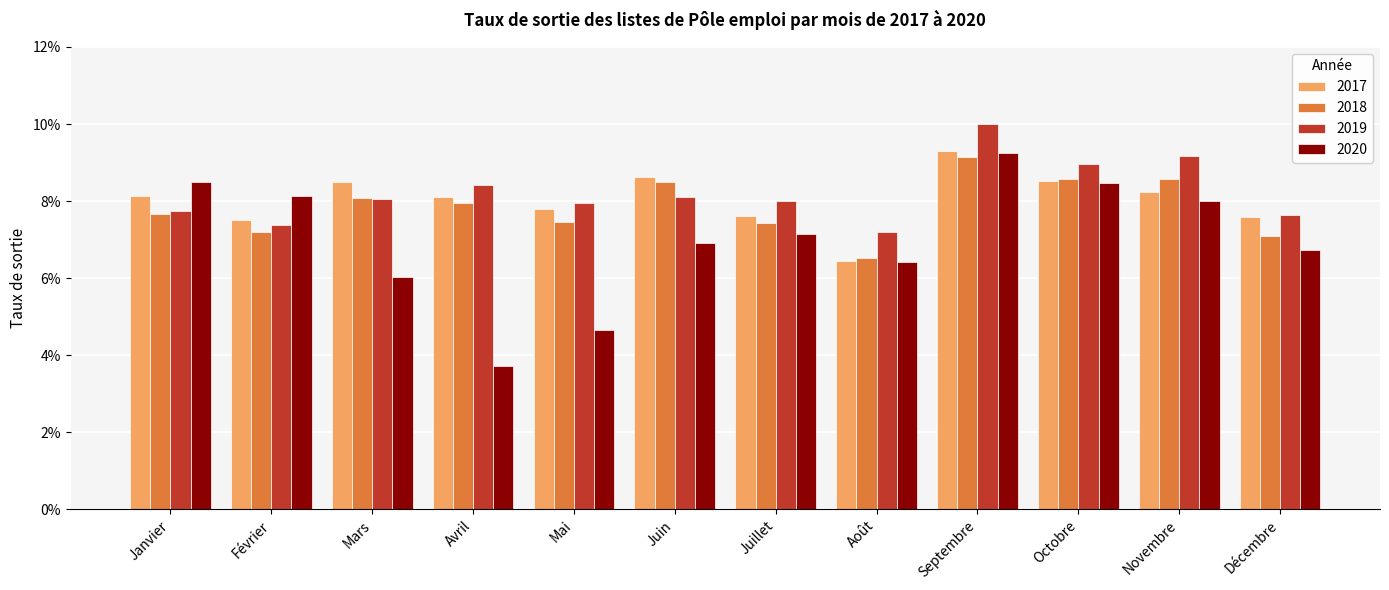

What is the label of the 11th bar from the right?

Février